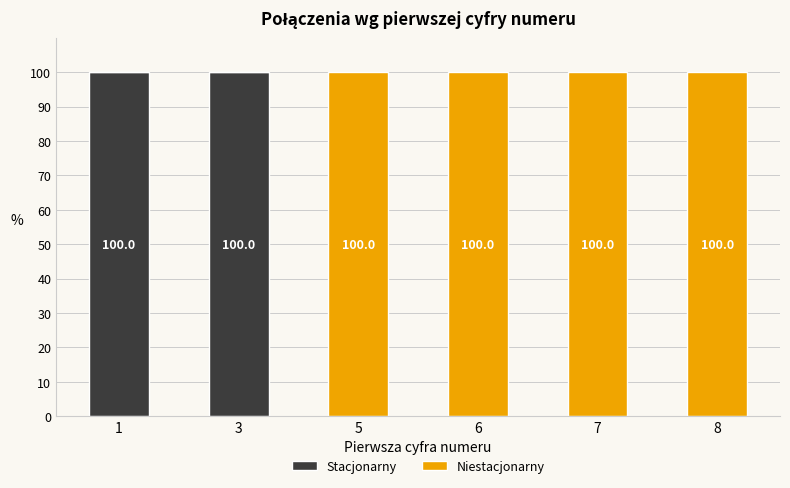

What is the sum of the Stacjonarny values at 3 and 6?

100